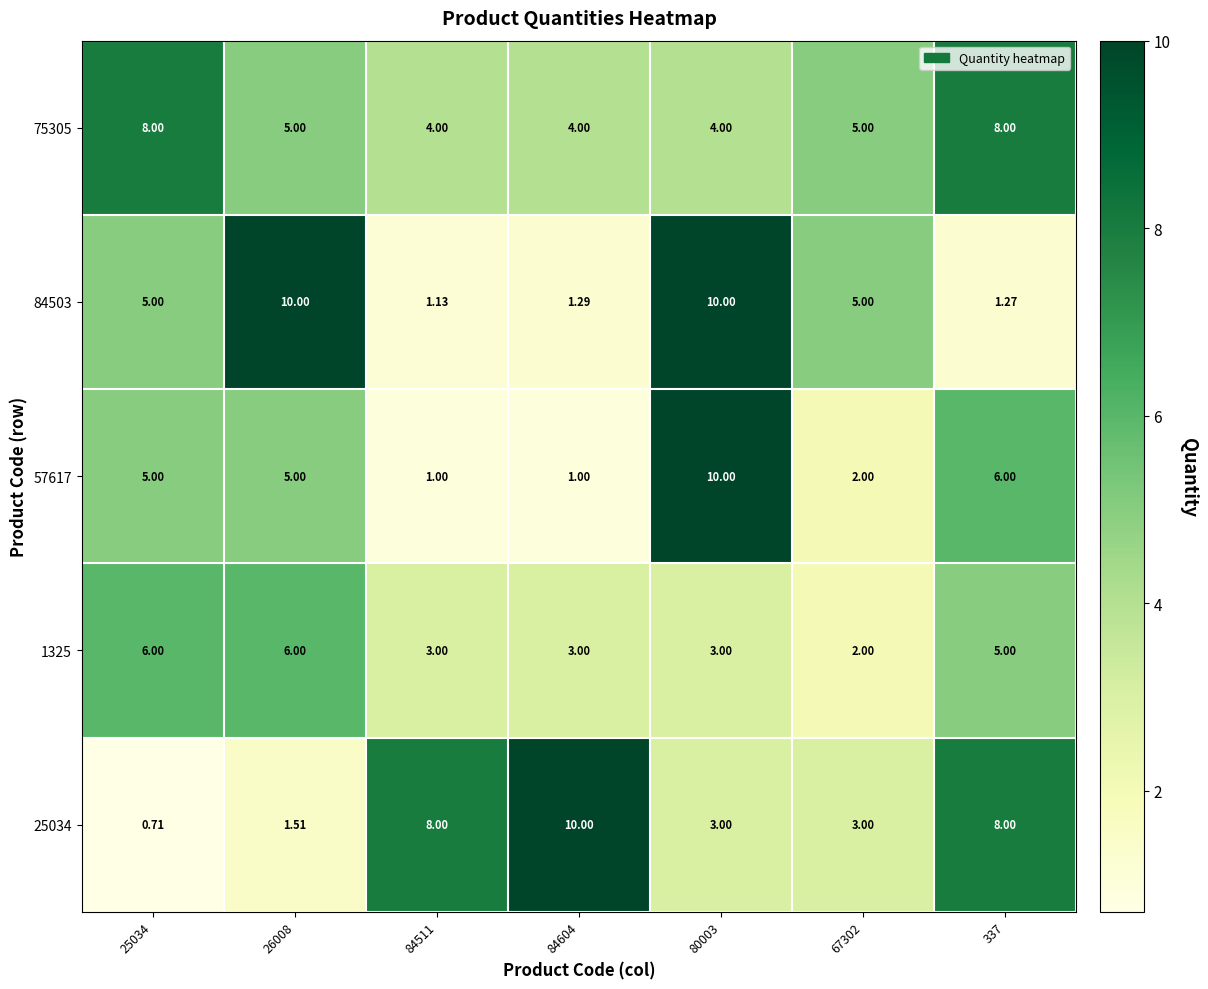

Is the value of 25034 at 67302 greater than the value of 84503 at 67302?

No